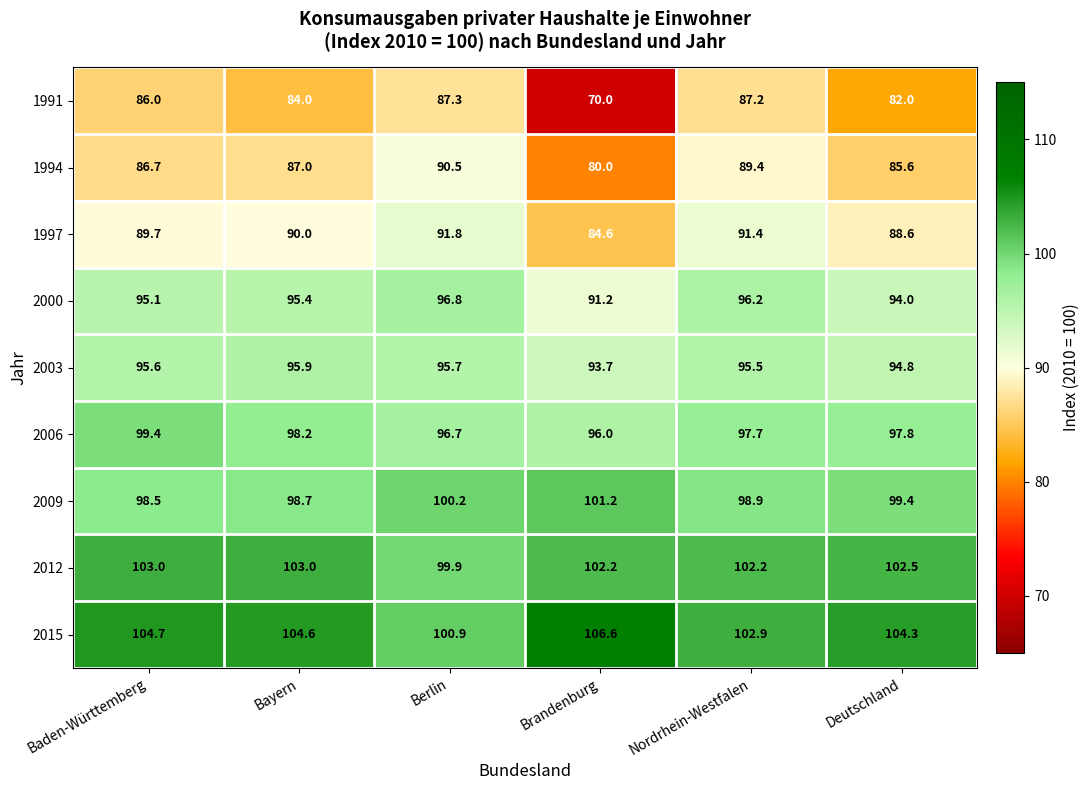

What is the greatest value displayed?

106.6